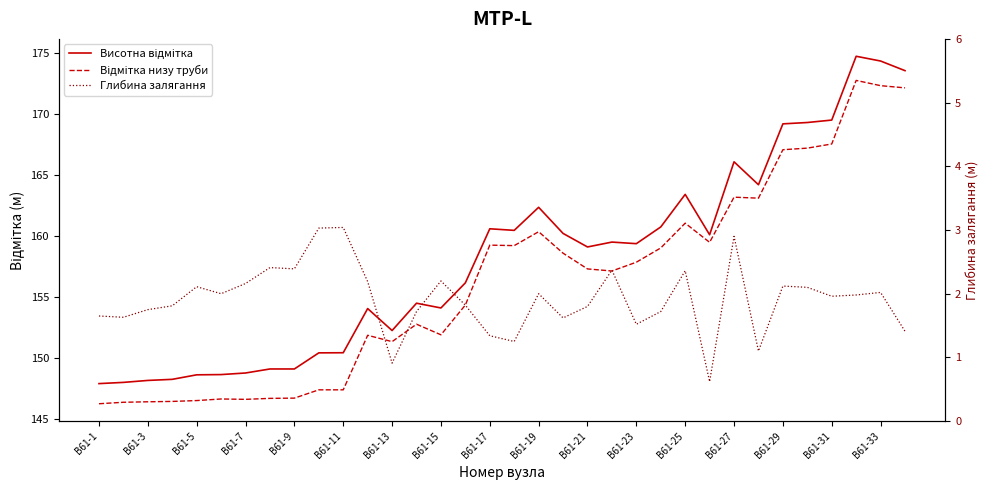

Reading right to left, extract all data points from this chart.

Висотна відмітка: 173.6	174.3	174.7	169.5	169.3	169.2	164.2	166.1	160.1	163.4	160.7	159.4	159.5	159.1	160.2	162.3	160.5	160.6	156.2	154.1	154.5	152.2	154.1	150.4	150.4	149.1	149.1	148.8	148.6	148.6	148.2	148.2	148.0	147.9
Відмітка низу труби: 172.1	172.3	172.8	167.5	167.2	167.1	163.1	163.2	159.5	161.1	159.0	157.8	157.1	157.3	158.6	160.3	159.2	159.2	154.3	151.9	152.8	151.3	151.9	147.4	147.4	146.7	146.7	146.6	146.6	146.5	146.4	146.4	146.4	146.2
Глибина залягання: 1.4	2.0	2.0	2.0	2.1	2.1	1.1	2.9	0.6	2.4	1.7	1.5	2.4	1.8	1.6	2.0	1.2	1.3	1.8	2.2	1.7	0.9	2.2	3.0	3.0	2.4	2.4	2.2	2.0	2.1	1.8	1.8	1.6	1.6